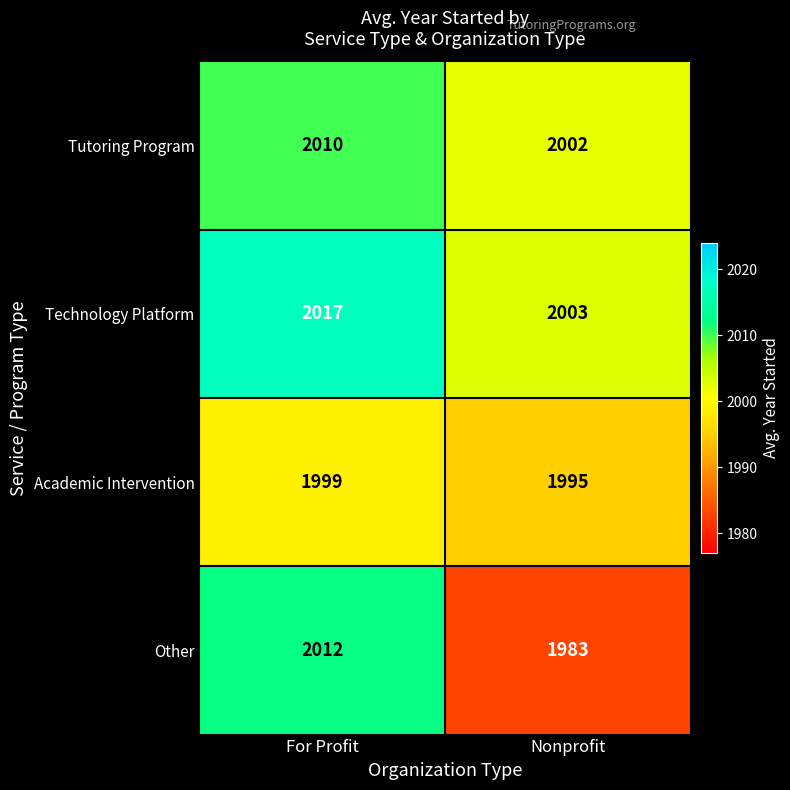

At which category does the chart reach its minimum across all series?

Nonprofit